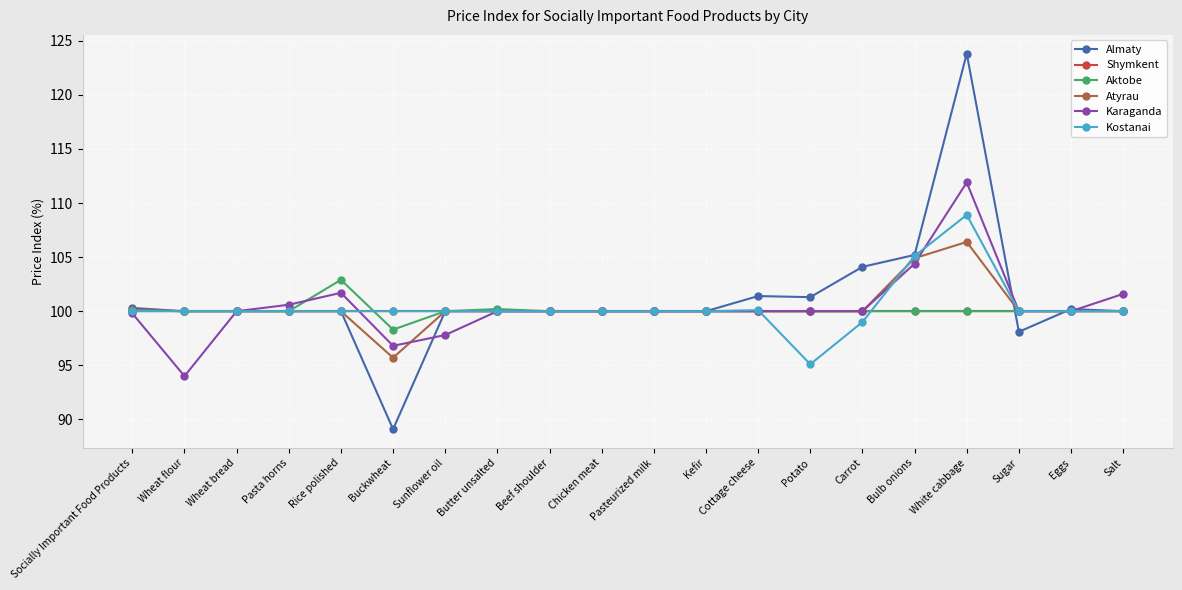

Which category has the lowest value in the Kostanai series?

Potato